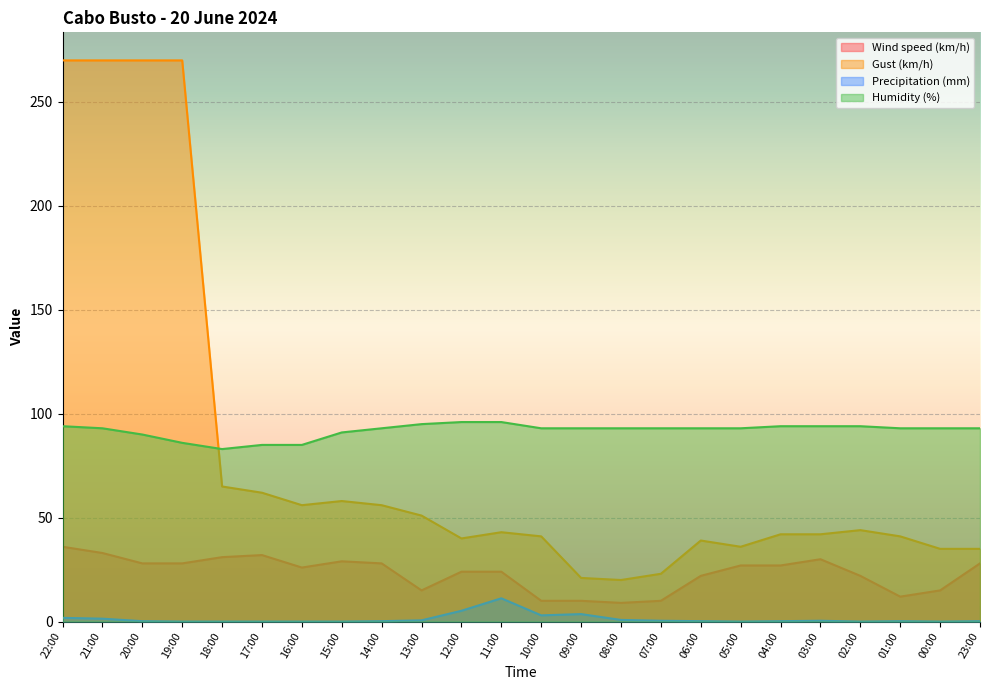

What is the sum of the Humidity (%) values at 04:00 and 20:00?

184.0